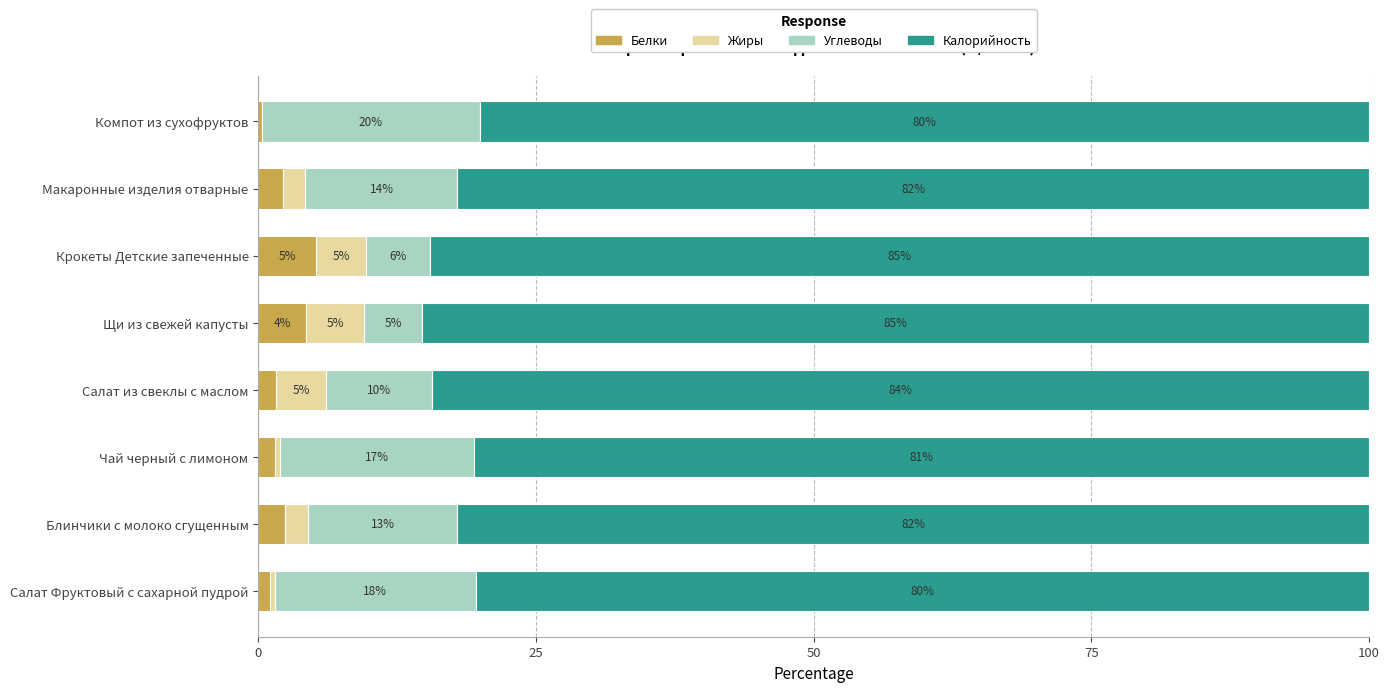

How many distinct data groups are displayed?

4